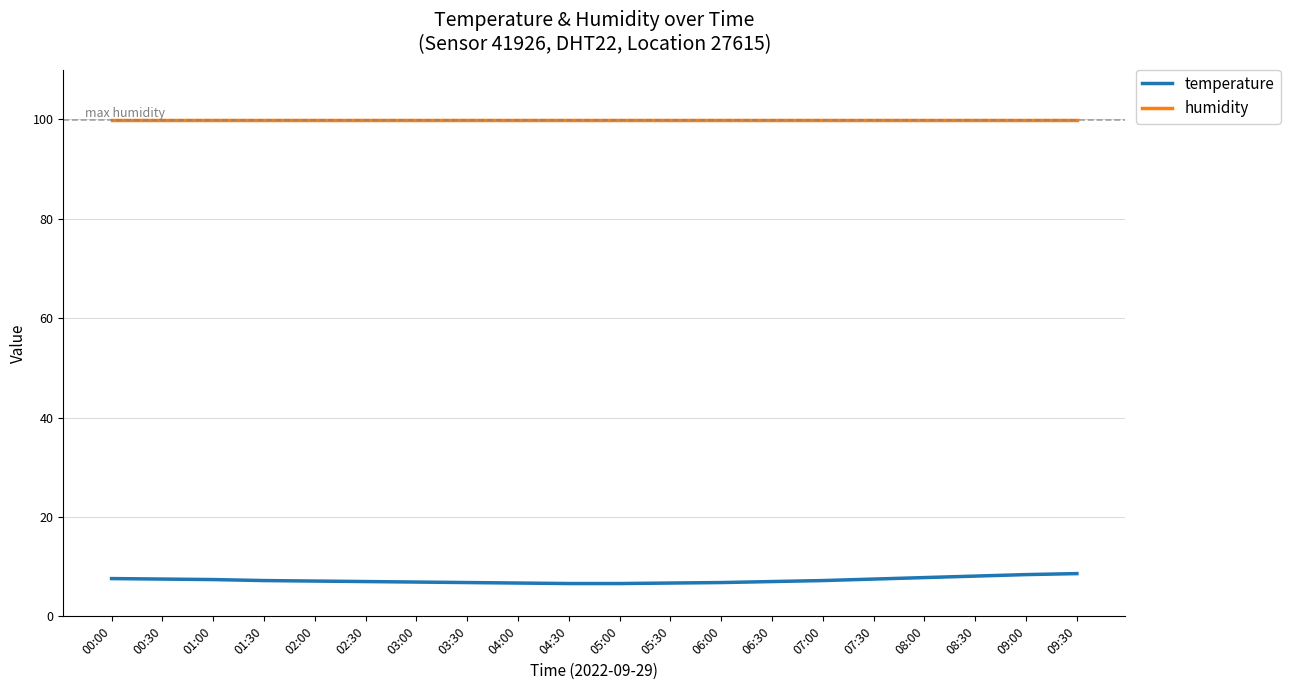

What is the total value across all series at 09:30?

108.5